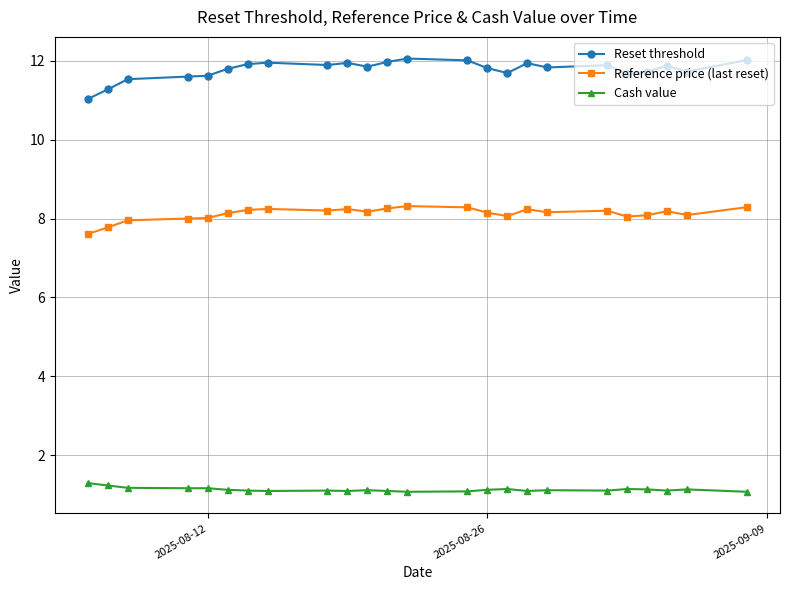

True or false: Cash value and Reset threshold intersect in this chart.

False